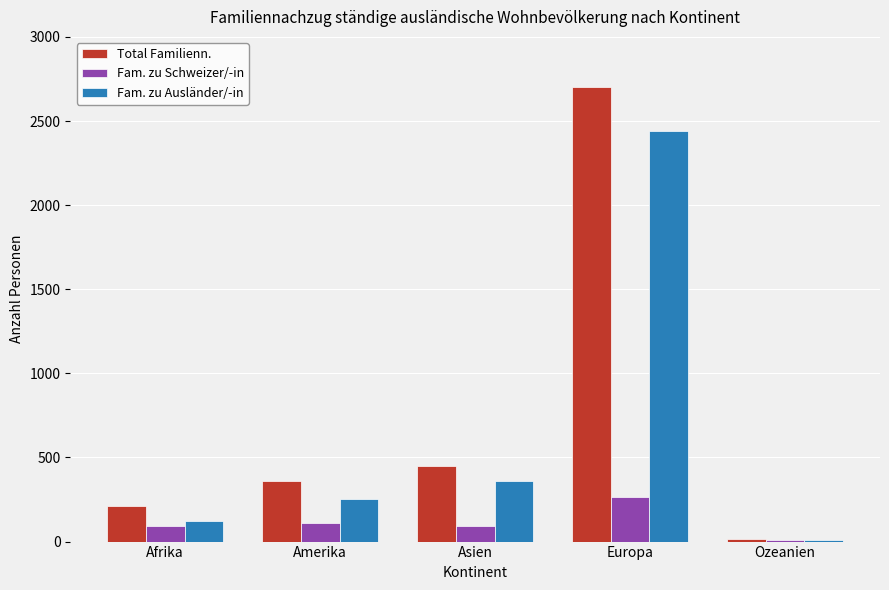

Is it true that Fam. zu Ausländer/-in equals 252 at Amerika?

True